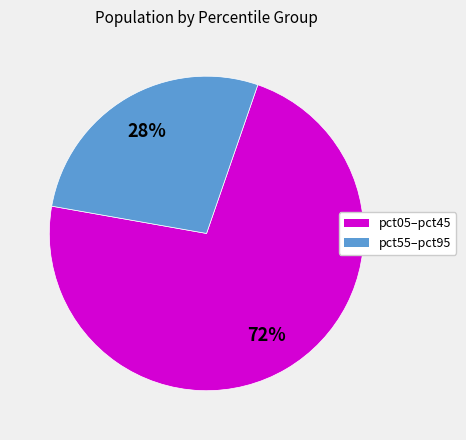

To the nearest percent, what is the average slice percentage?

50%